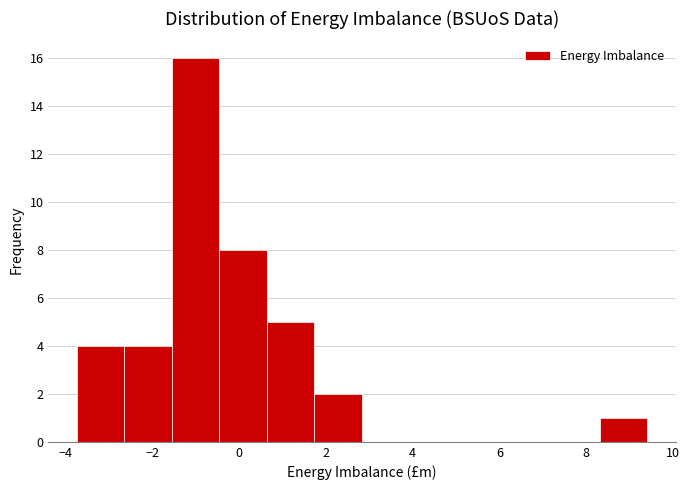

Reading left to right, list every bar in this chart as the range it spans on the x-axis followed by its height. Neither the bar edges nor the heights are printed on the chart, so give them approximately, as read against the axes.

-3.8 to -2.6: 4
-2.6 to -1.6: 4
-1.6 to -0.4: 16
-0.4 to 0.6: 8
0.6 to 1.8: 5
1.8 to 2.8: 2
2.8 to 4.0: 0
4.0 to 5.0: 0
5.0 to 6.2: 0
6.2 to 7.2: 0
7.2 to 8.4: 0
8.4 to 9.4: 1